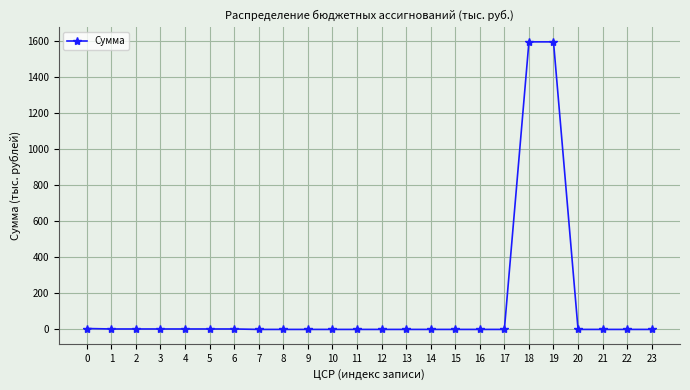

True or false: the data shows 0.0 at 15.

True